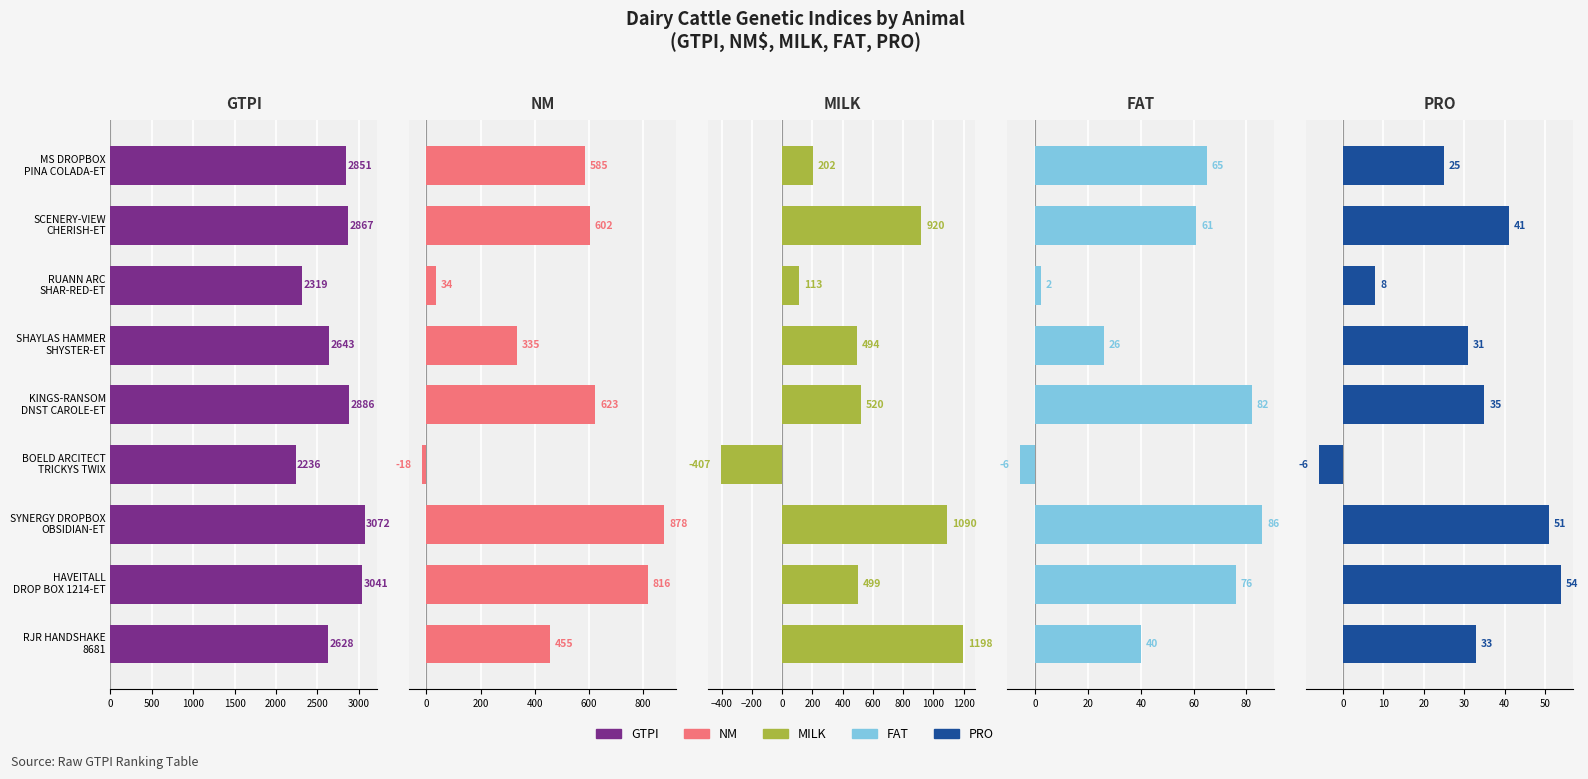

Is it true that GTPI equals 2014 at SYNERGY DROPBOX OBSIDIAN-ET?

False